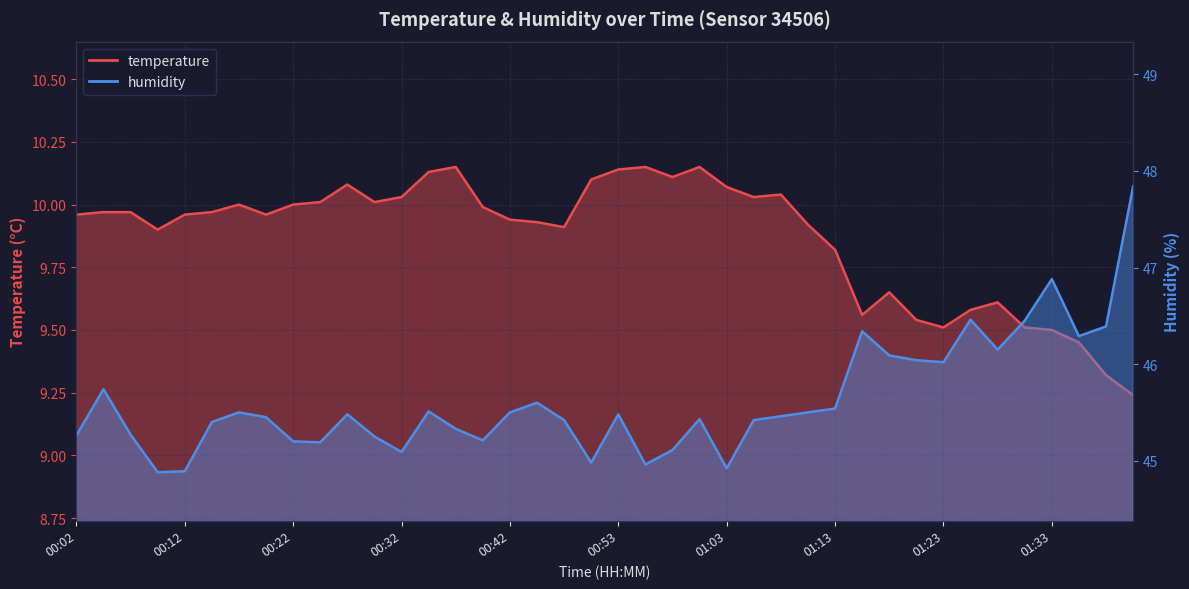

At which label is humidity closest to 46?

01:23